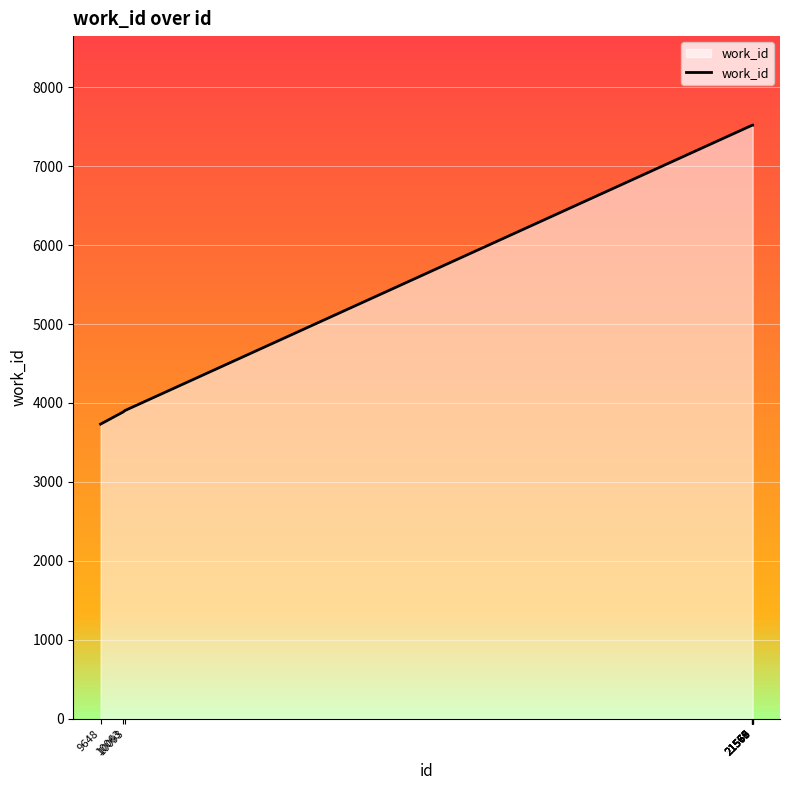

The value at 21568 is 12610. True or false?

False